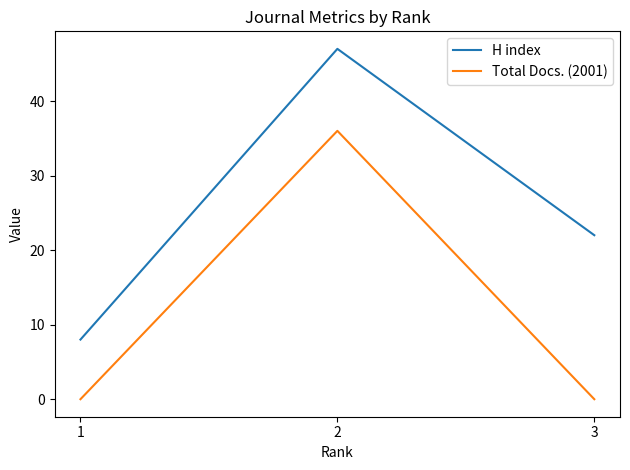

What are all the series names shown in the legend?

H index, Total Docs. (2001)